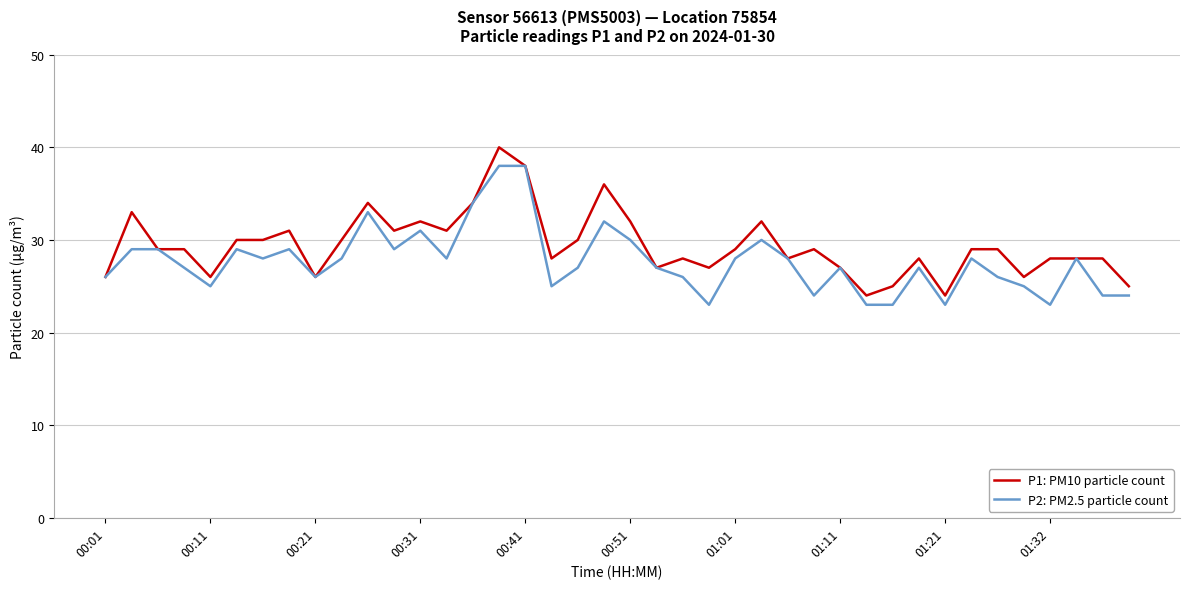

Rank the series by their maximum value, from highest to lowest.

P1: PM10 particle count, P2: PM2.5 particle count